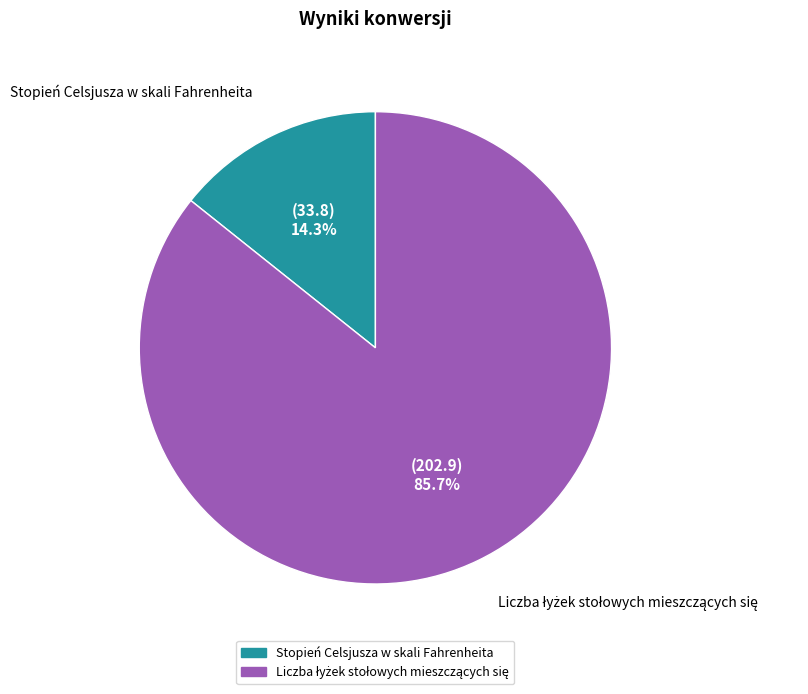

To the nearest percent, what portion does Stopień Celsjusza w skali Fahrenheita represent?

14%